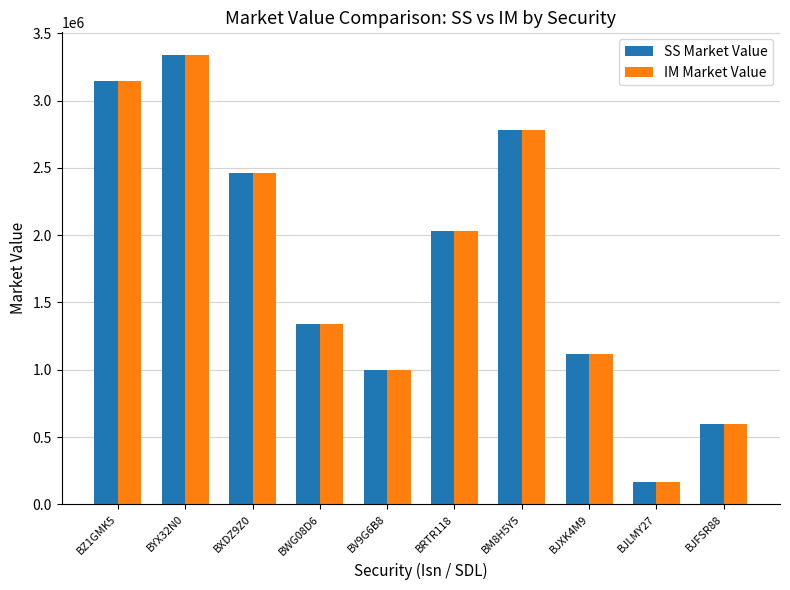

What are all the series names shown in the legend?

SS Market Value, IM Market Value